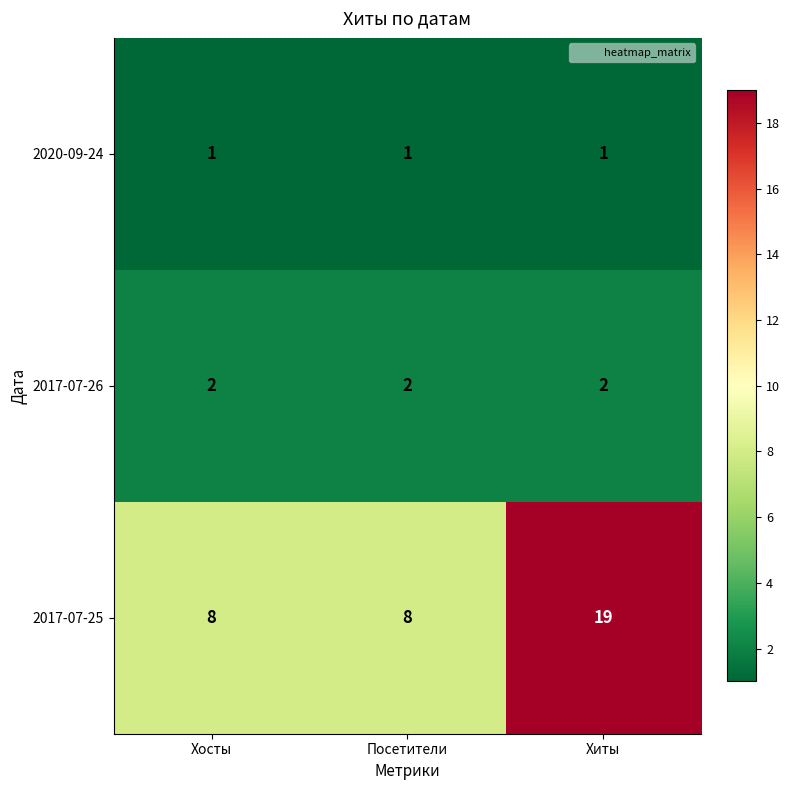

Rank the series at Посетители from highest to lowest value.

2017-07-25, 2017-07-26, 2020-09-24